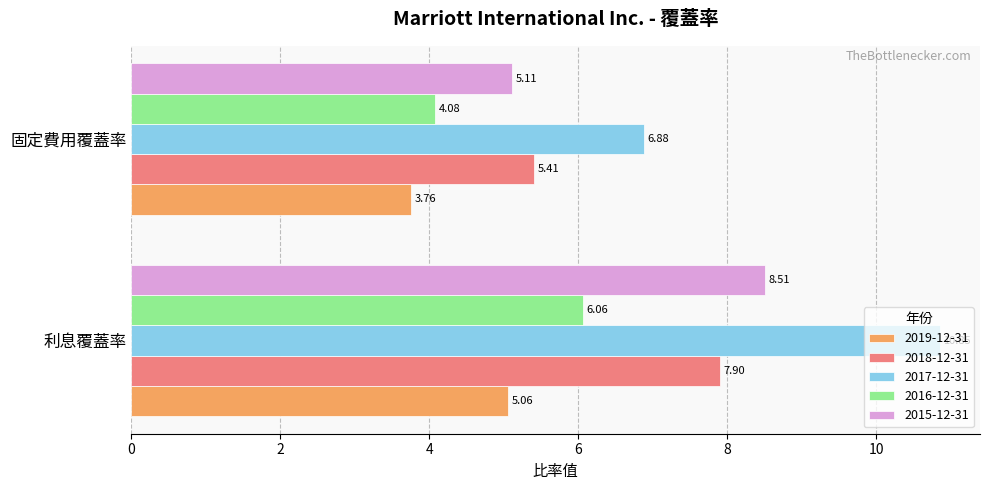

At 利息覆蓋率, list the series in order from largest to smallest.

2017-12-31, 2015-12-31, 2018-12-31, 2016-12-31, 2019-12-31